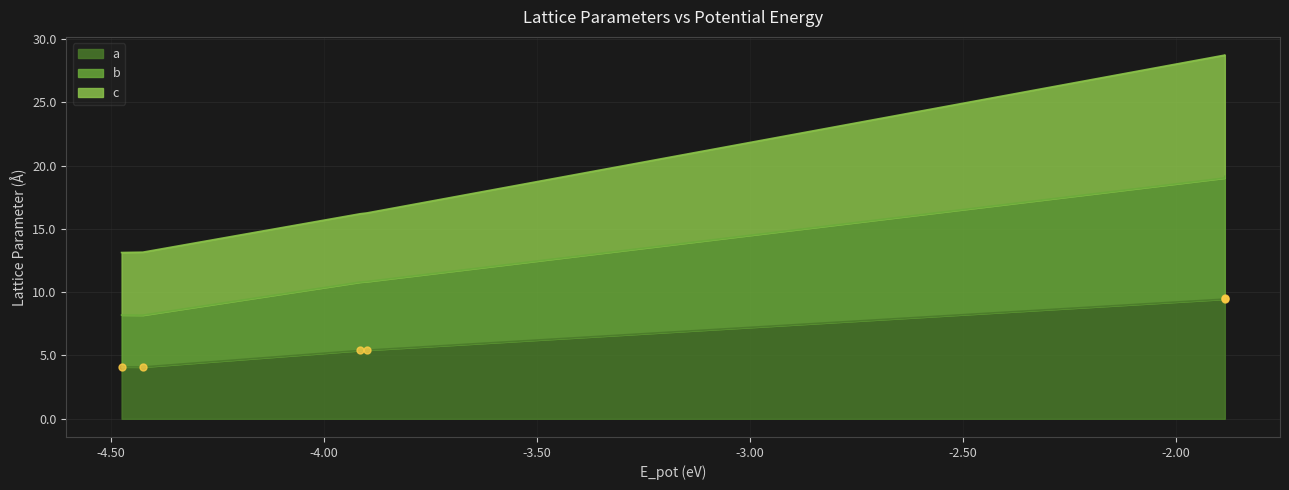

What is the highest value of the a series?

9.6